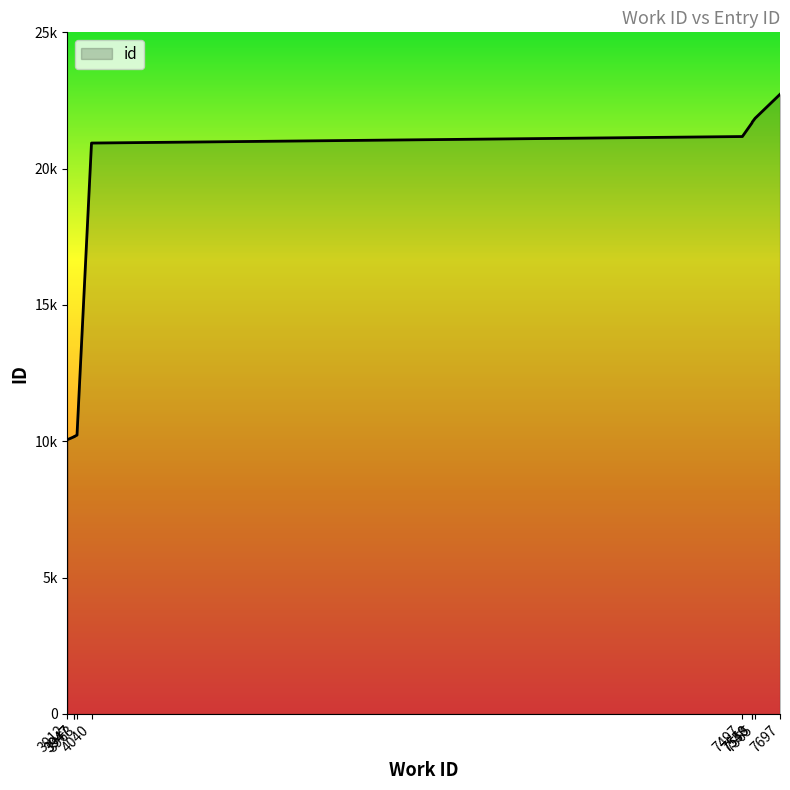

How many lines are shown in the chart?

1